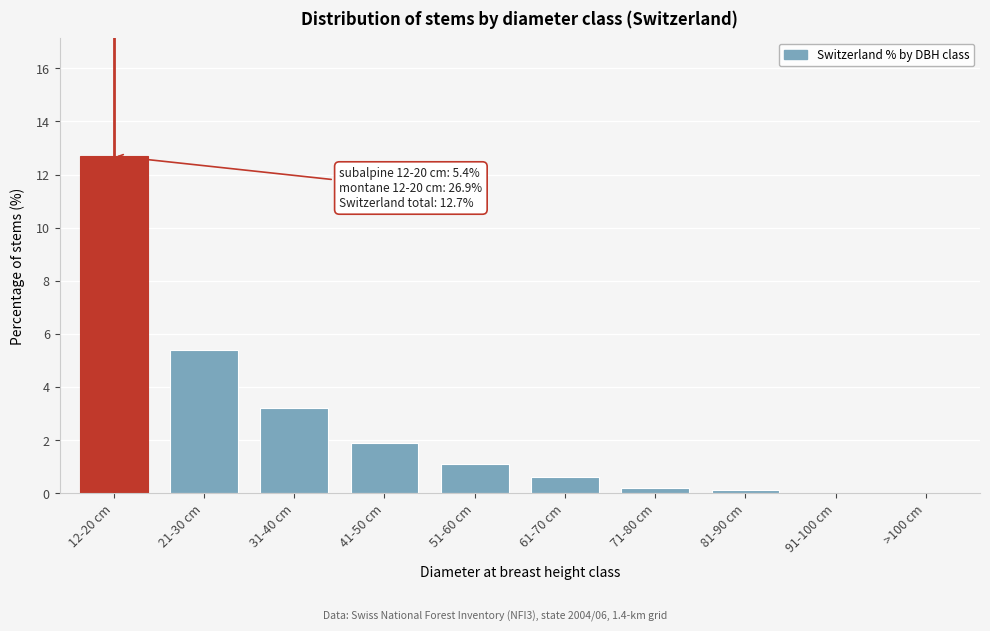

Reading left to right, extract all data points from this chart.

12-20 cm=12.7	21-30 cm=5.4	31-40 cm=3.2	41-50 cm=1.9	51-60 cm=1.1	61-70 cm=0.6	71-80 cm=0.2	81-90 cm=0.1	91-100 cm=0.0	>100 cm=0.0